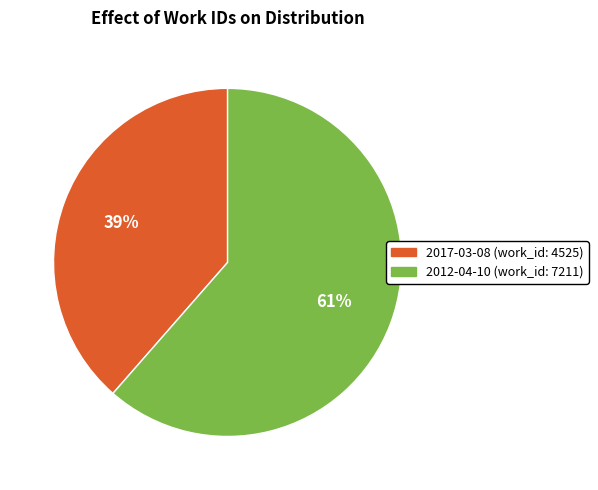

Which has a higher value, 2012-04-10 or 2017-03-08?

2012-04-10